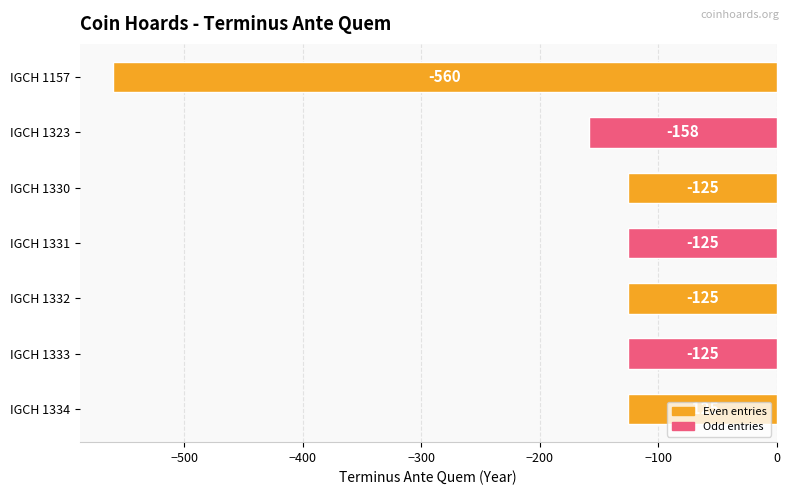

What is the maximum value shown in the chart?

-125